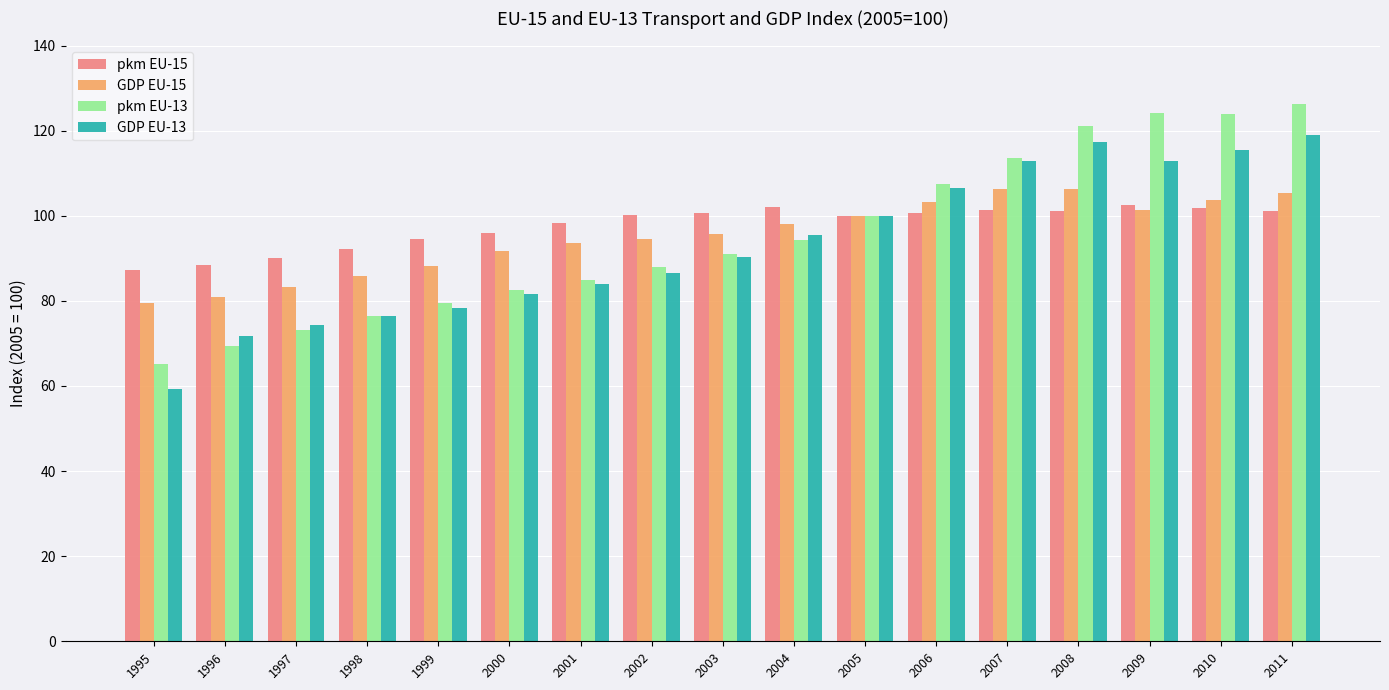

Which series changed the most between 1996 and 2010?

pkm EU-13